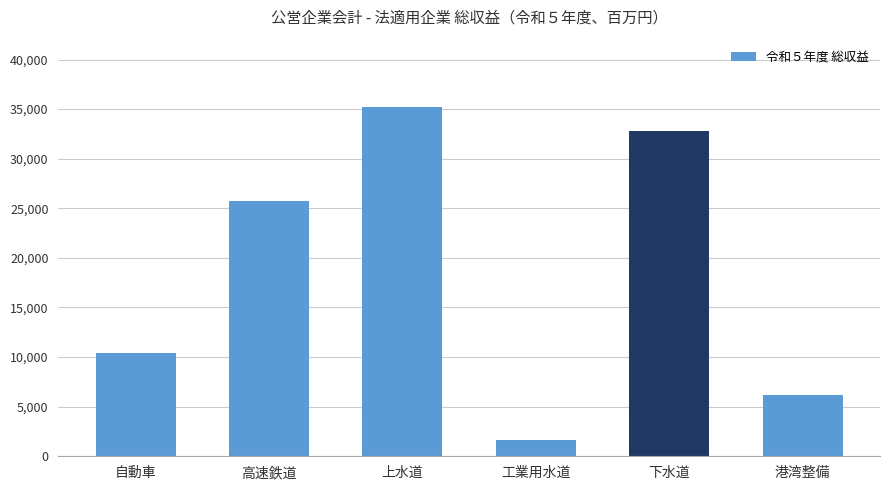

What is the sum of the values at 自動車 and 港湾整備?

16572